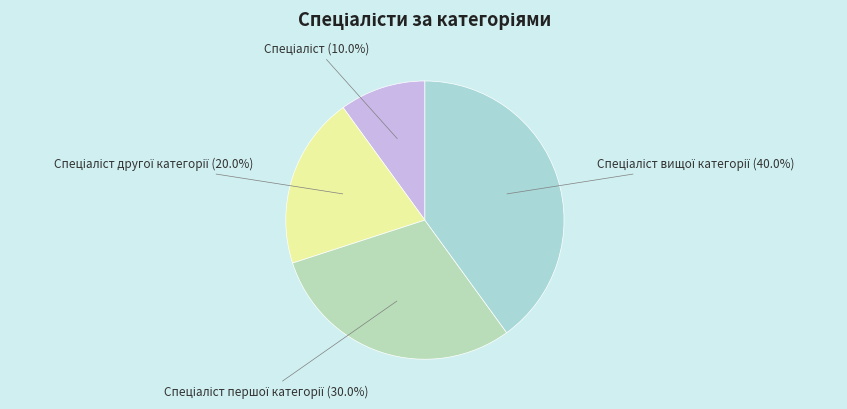

Count the number of slices in the pie.

4